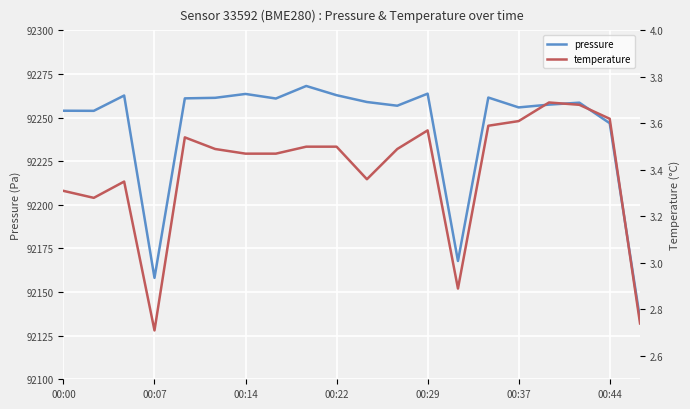

How many lines are shown in the chart?

2